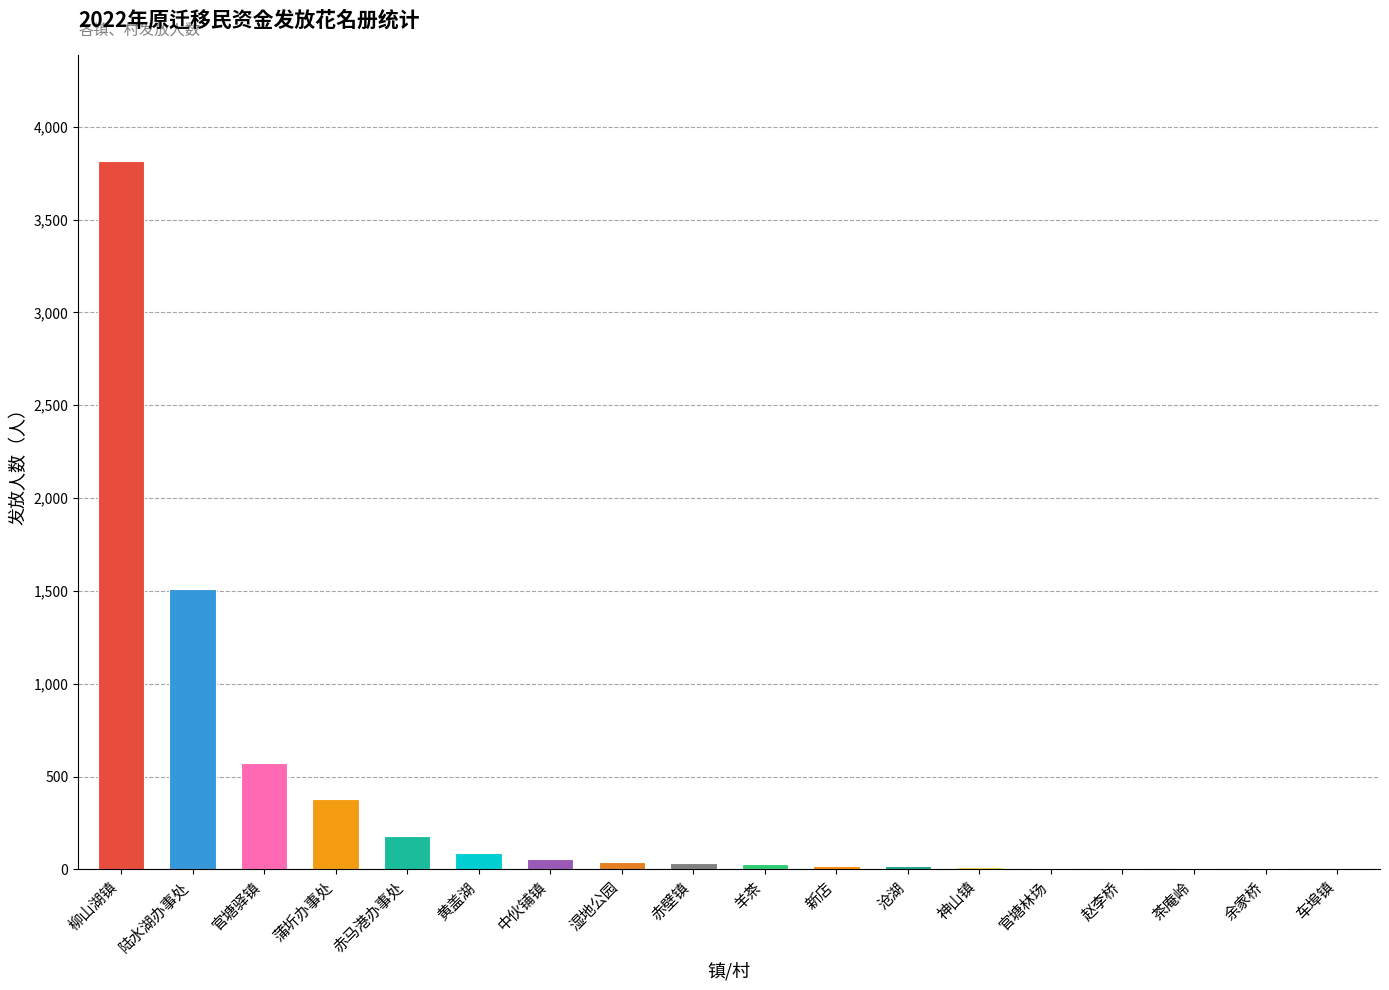

At which category does the chart reach its peak across all series?

柳山湖镇